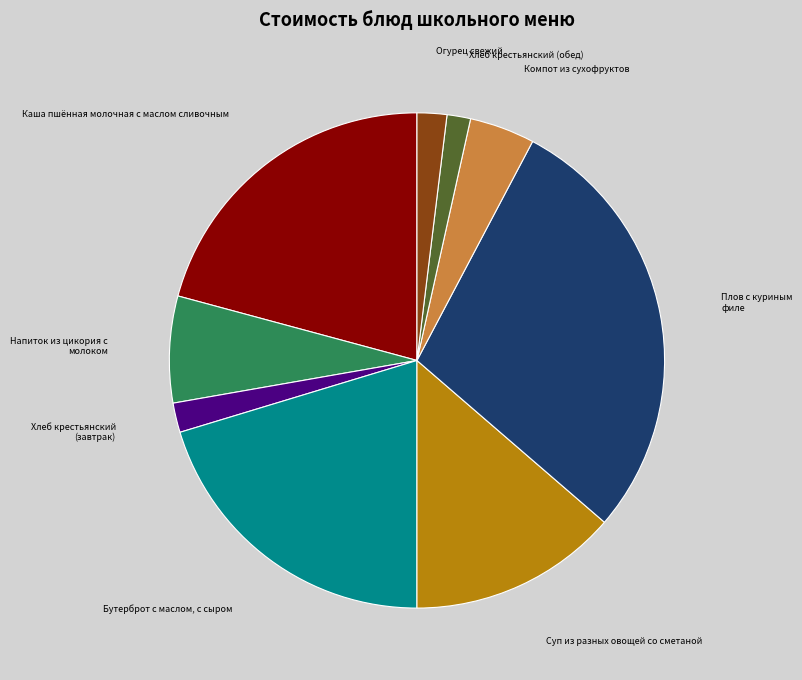

Is the sum of Огурец свежий and Хлеб крестьянский (завтрак) greater than half?

No